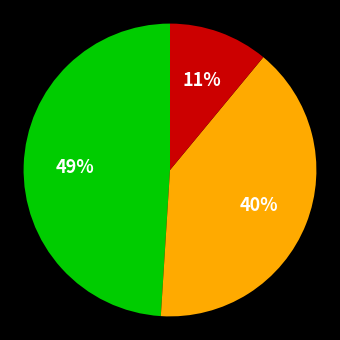

To the nearest percent, what is the average slice percentage?

33%